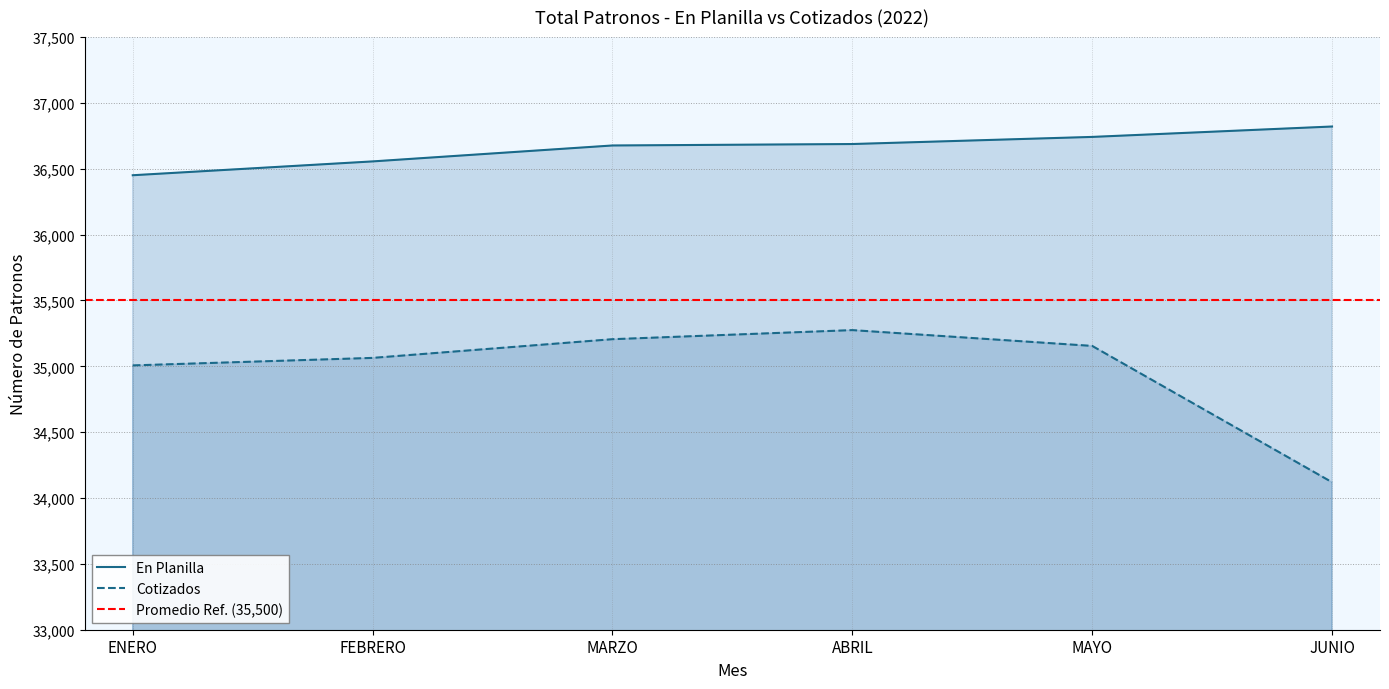

List the series in order of their peak value, lowest first.

Cotizados, En Planilla